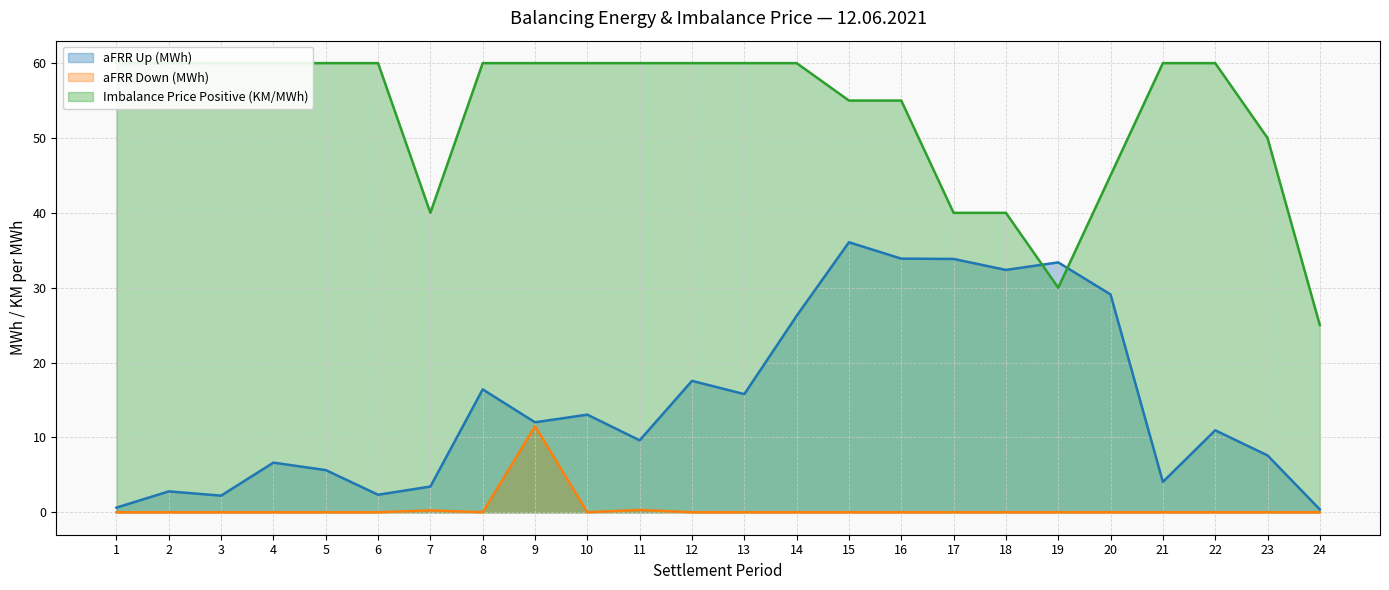

Where is Imbalance Price Positive (KM/MWh) nearest to the value 42?

7